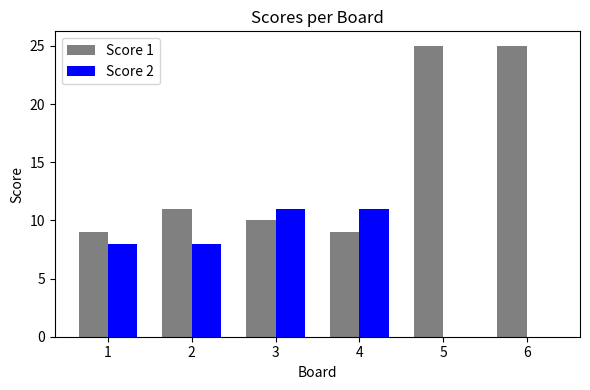

What is the average value of the Score 2 series?

6